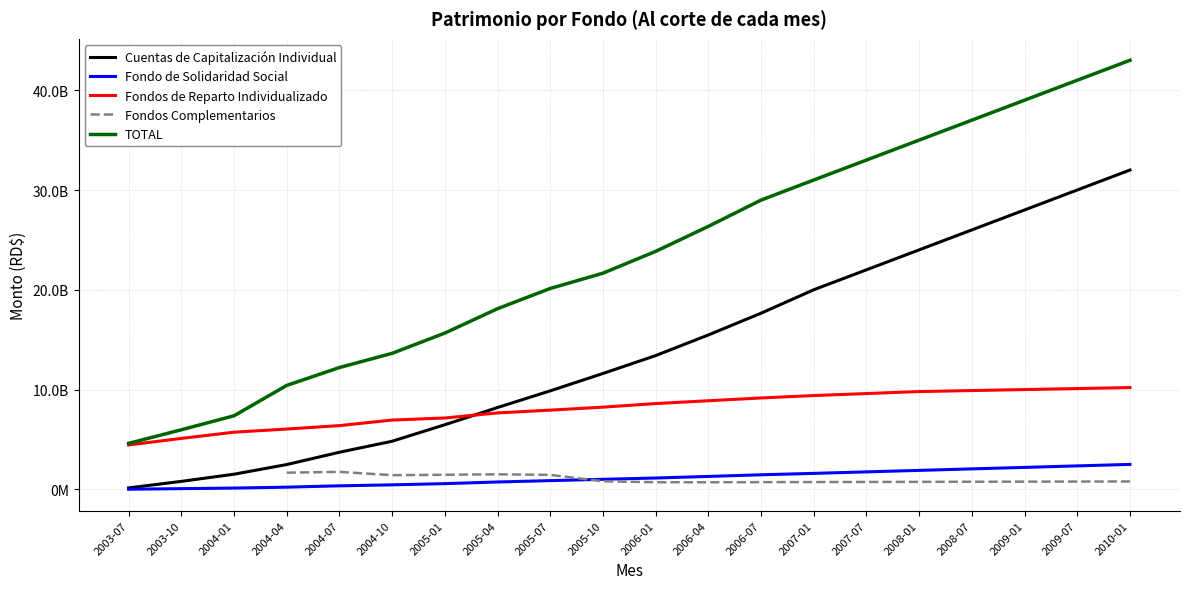

What is the difference between the maximum and second lowest values in the TOTAL series?

37030782990.9